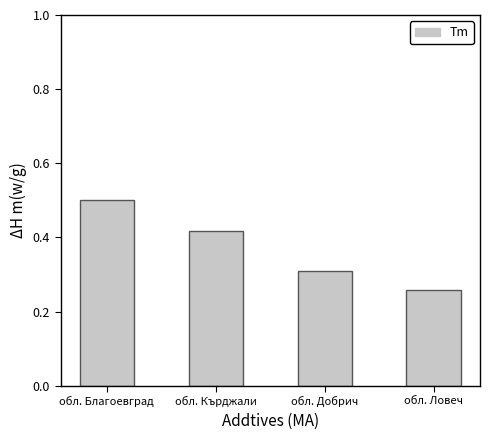

Is it true that the value at обл. Ловеч is 0.4?

False